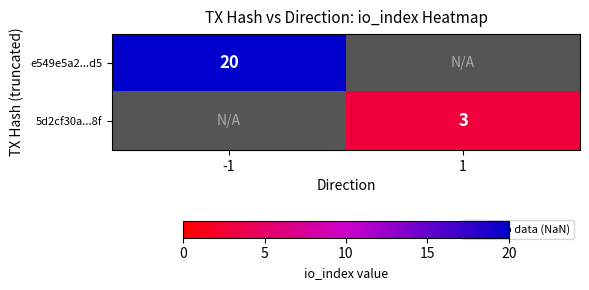

How many positive values does the 5d2cf30a...8f series have?

1